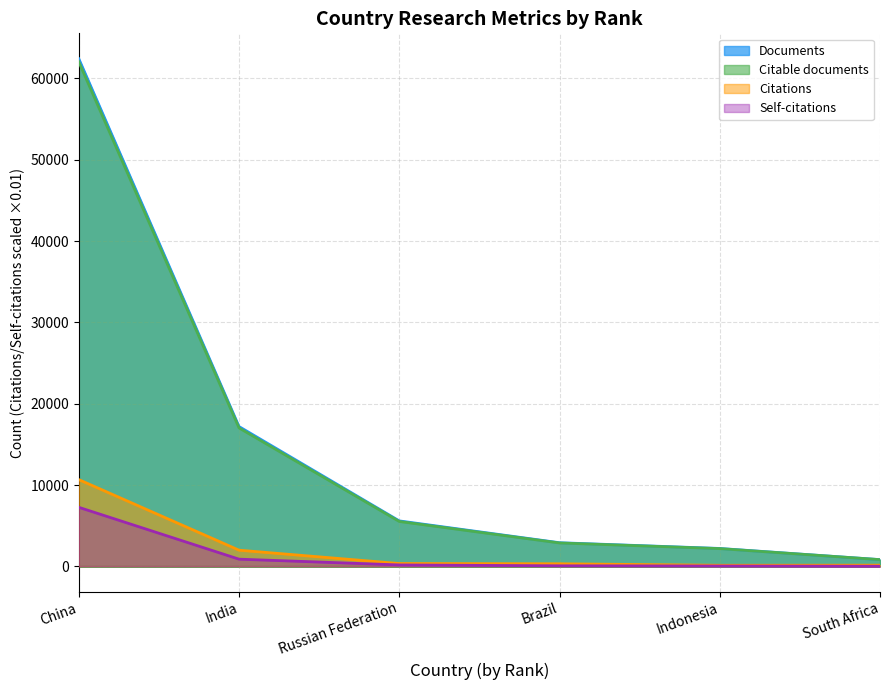

What are all the series names shown in the legend?

Documents, Citable documents, Citations, Self-citations